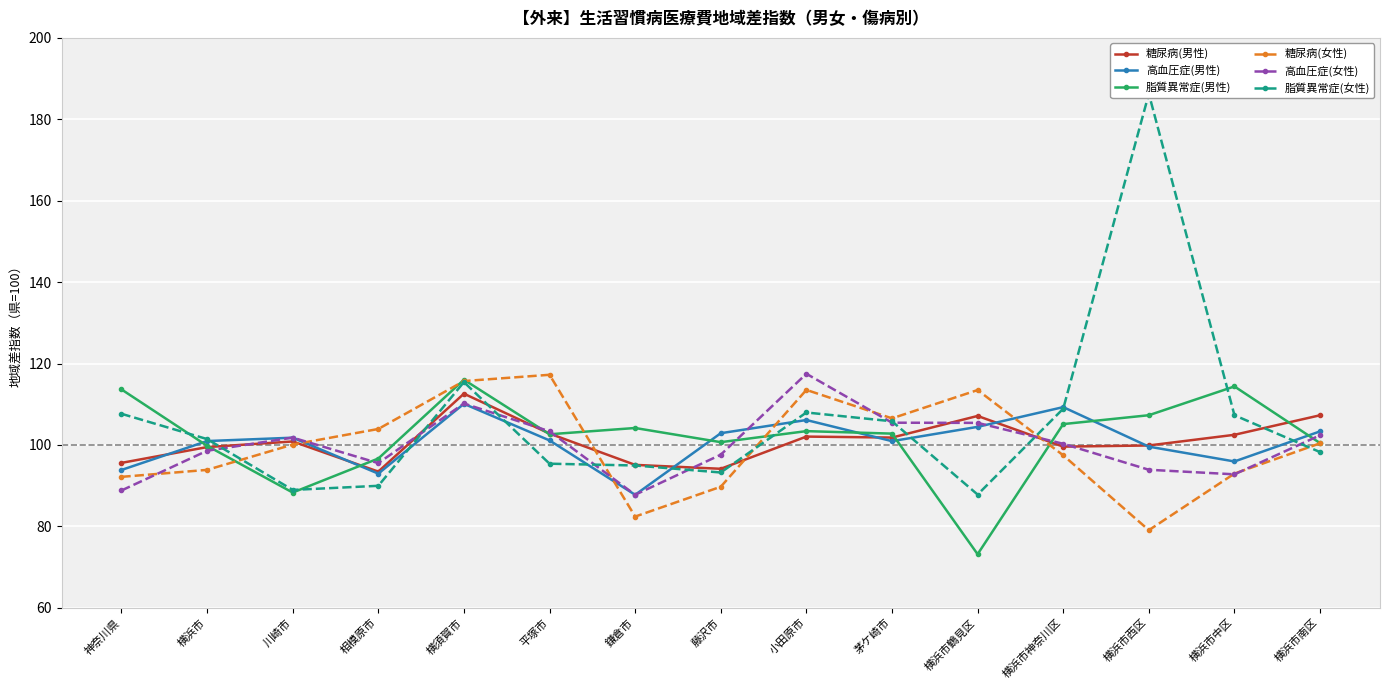

What is the sum of the 糖尿病(男性) values at 横浜市神奈川区 and 茅ケ崎市?

201.4